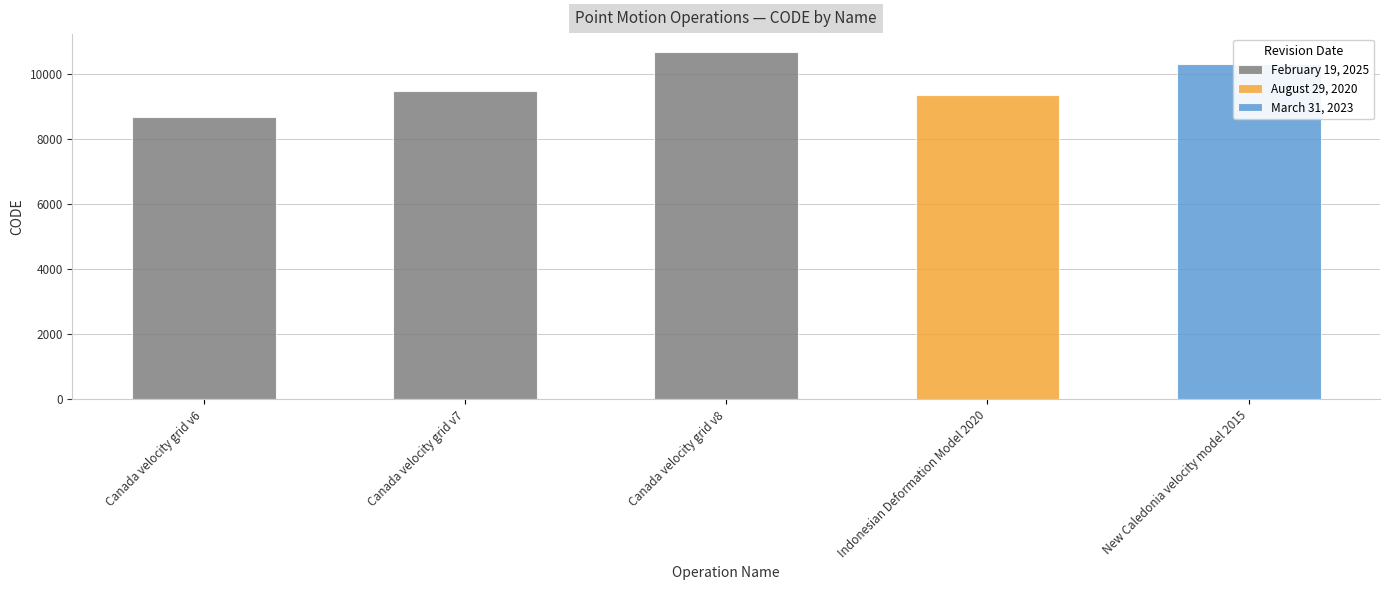

At which label does the data first exceed 9483?

Canada velocity grid v8